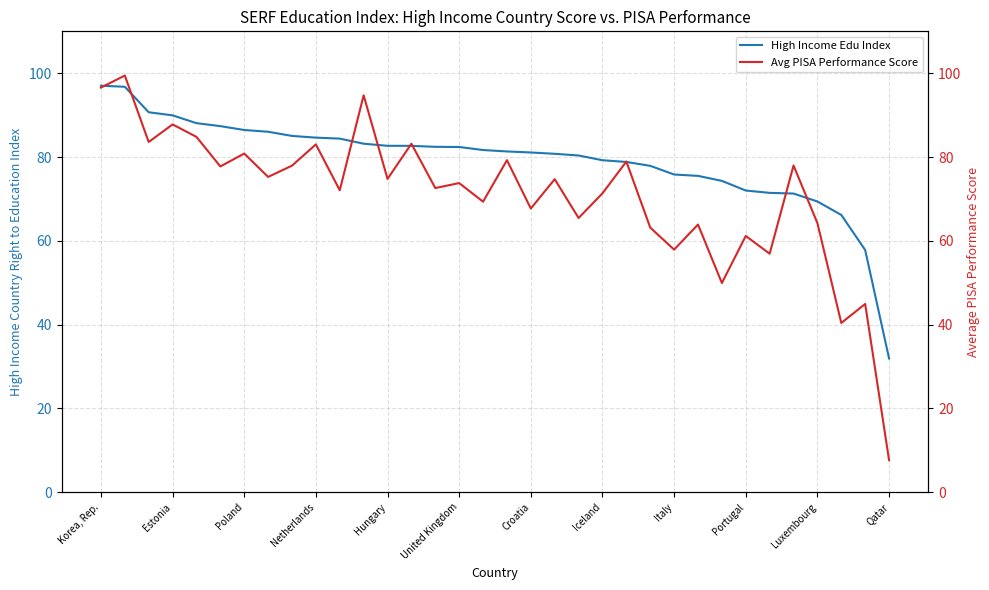

Does the chart have visible grid lines?

Yes